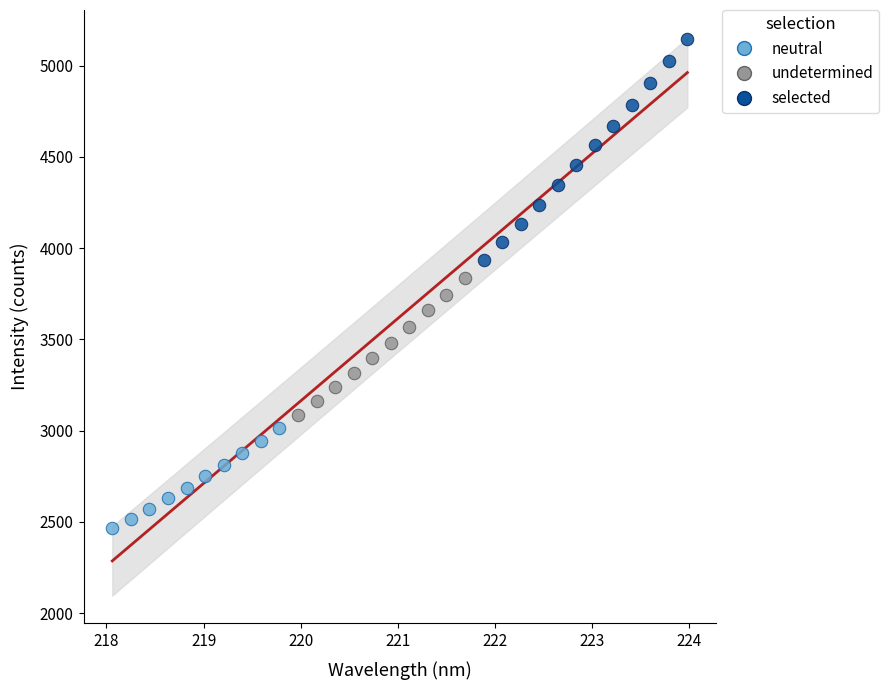

Which series contains the lowest Y value?

neutral